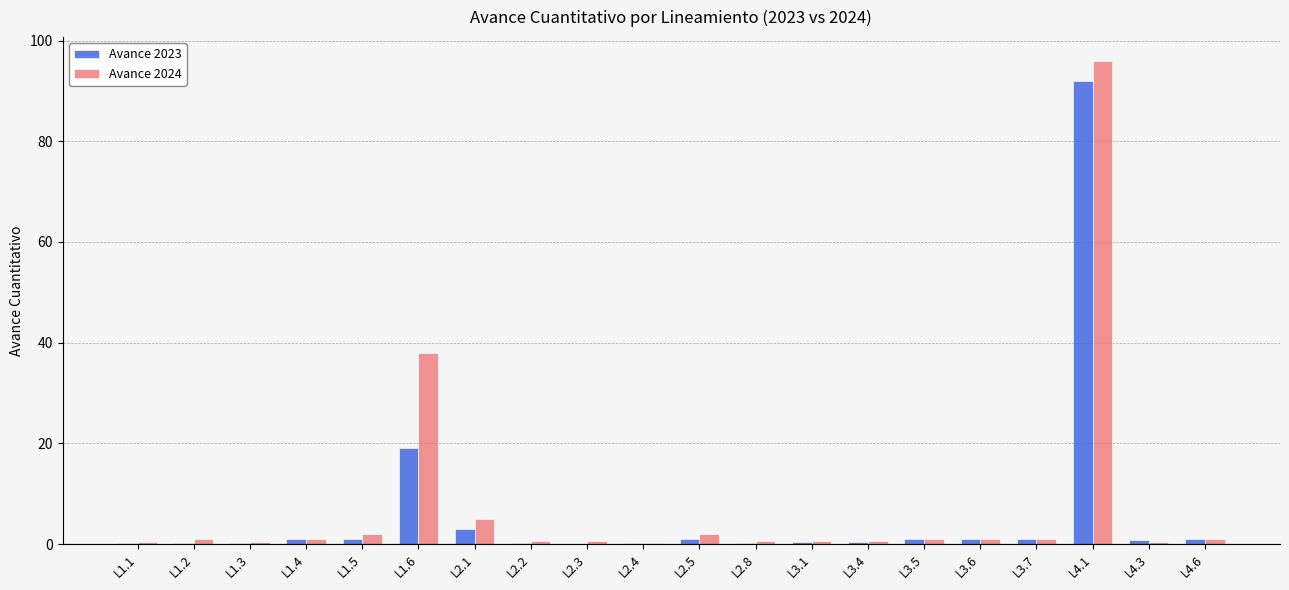

How many categories are shown in the chart?

20